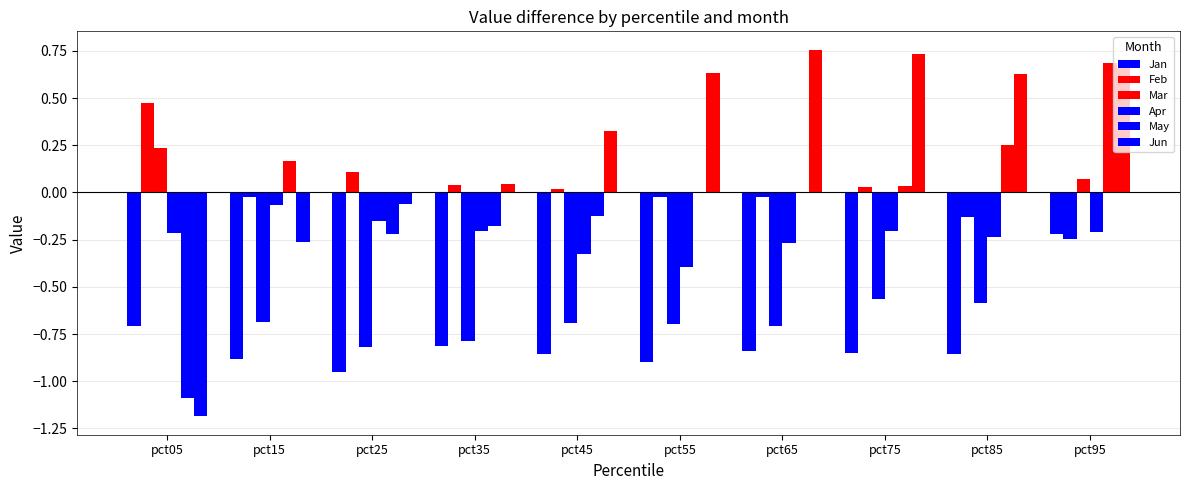

At which category is the sum across all series the highest?

pct95